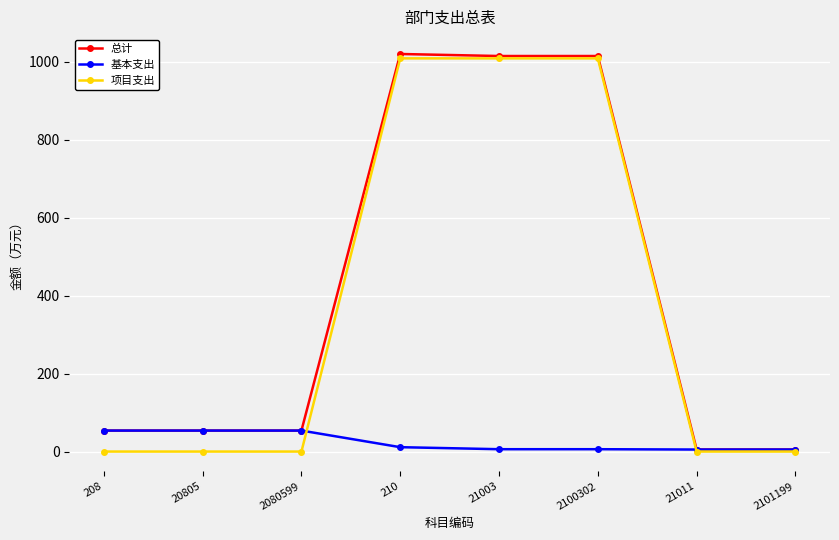

True or false: 项目支出 has a value of -658.9 at 2101199.

False